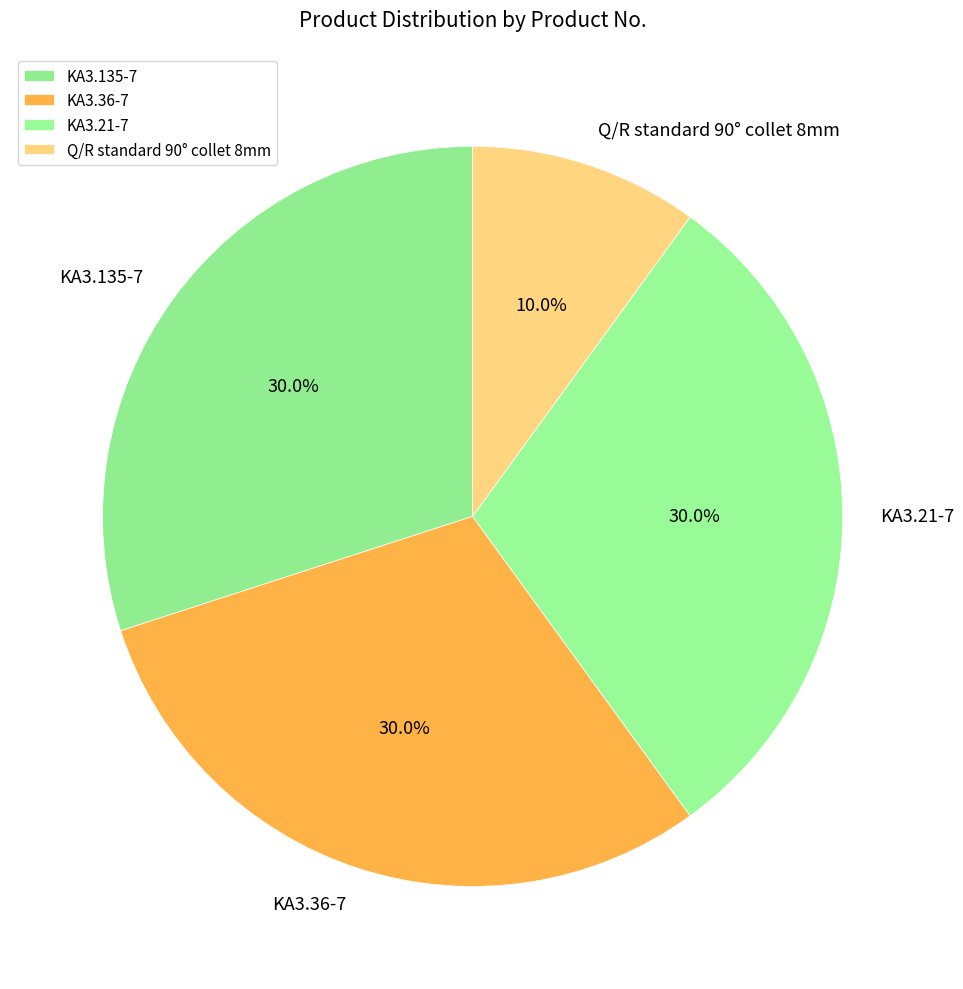

To the nearest percent, what percentage of the pie is KA3.36-7?

30%